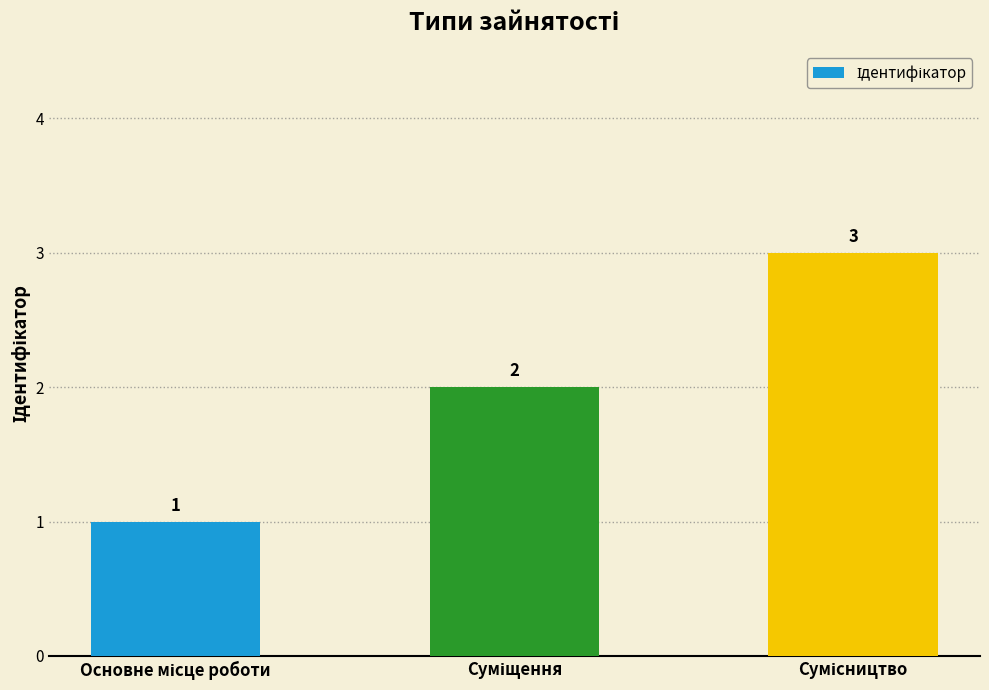

How many series are shown in this chart?

1